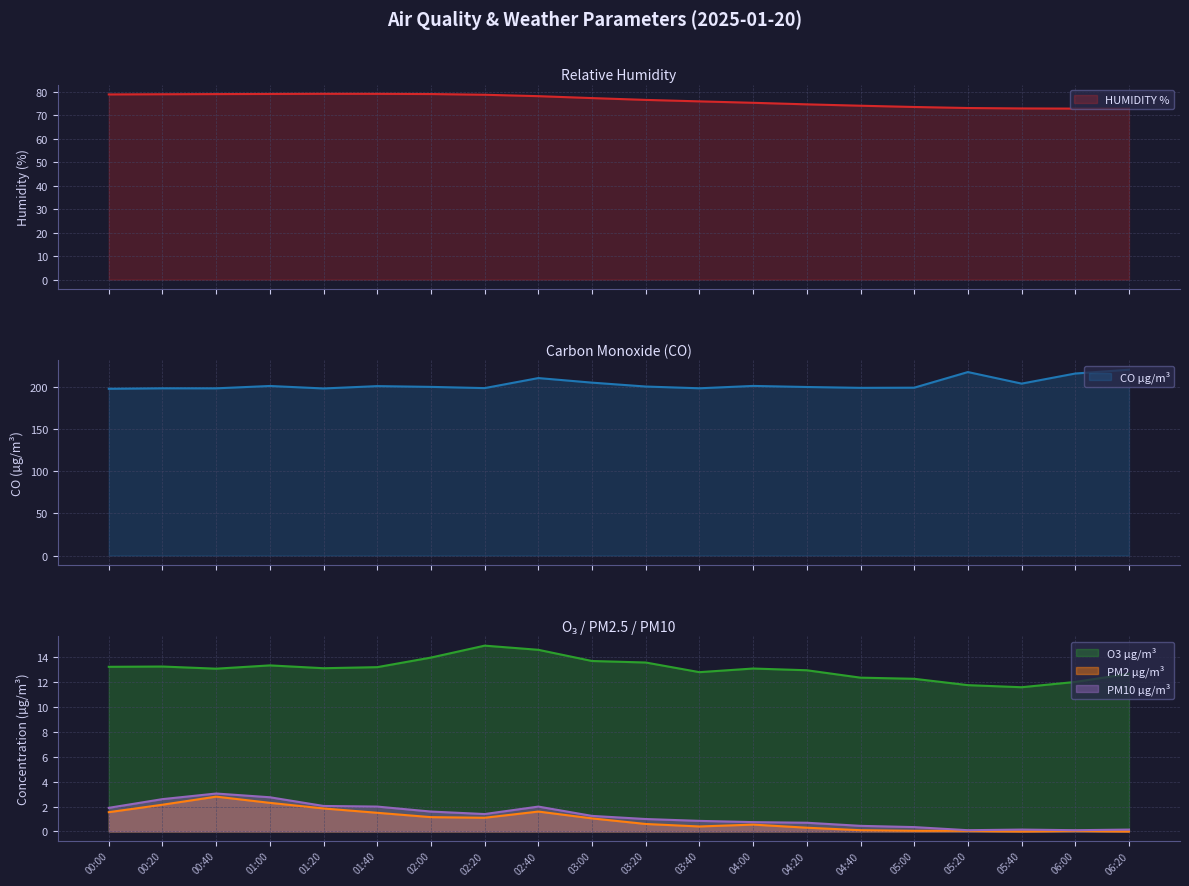

True or false: O3 µg/m³ has more than 2 interior local peaks.

True